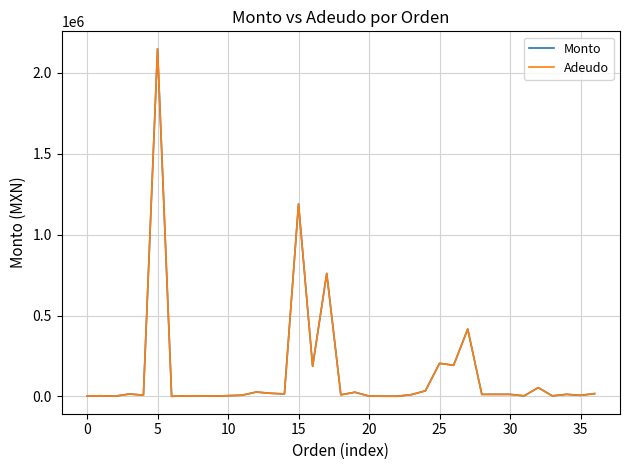

True or false: Adeudo has more than 2 points higher than both neighbors.

True